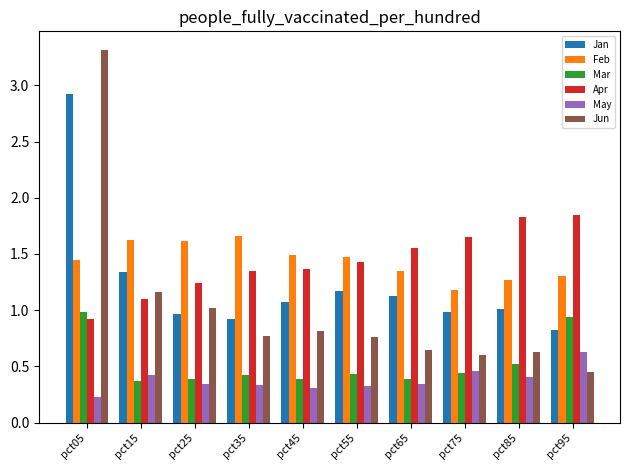

What is the lowest value of the May series?

0.2